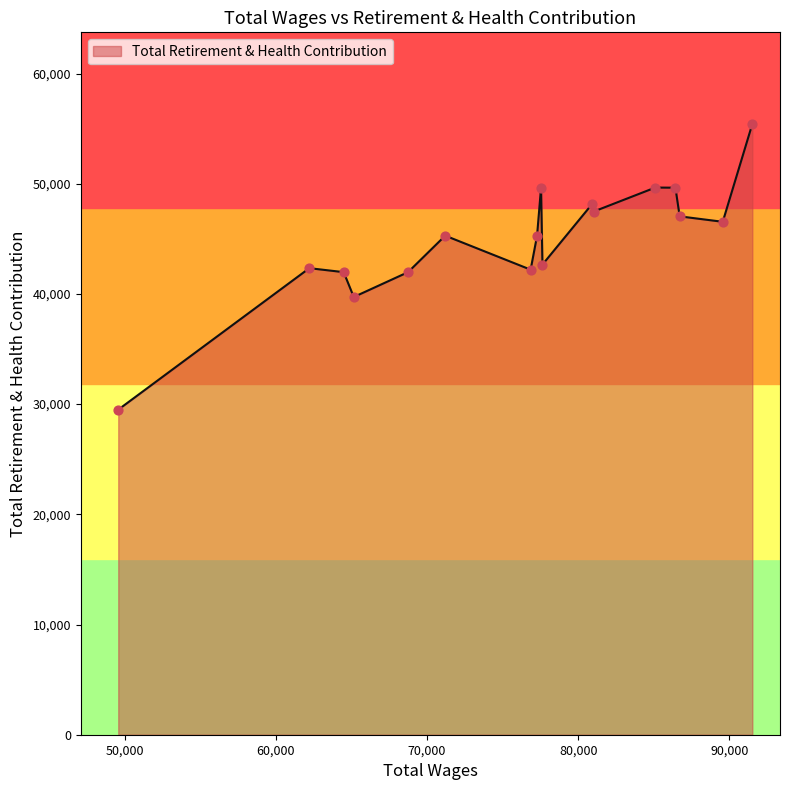

What is the difference between the maximum and minimum values?

25924